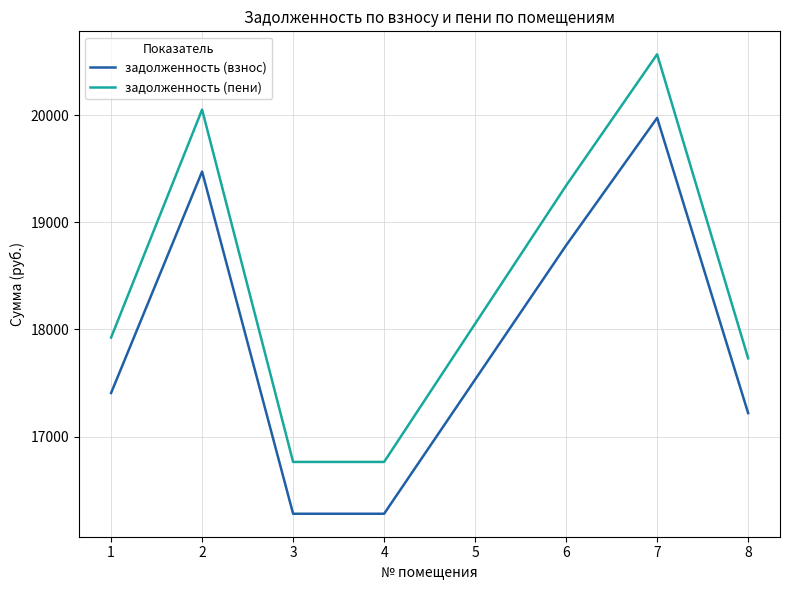

True or false: задолженность (пени) has more than 0 points higher than both neighbors.

True